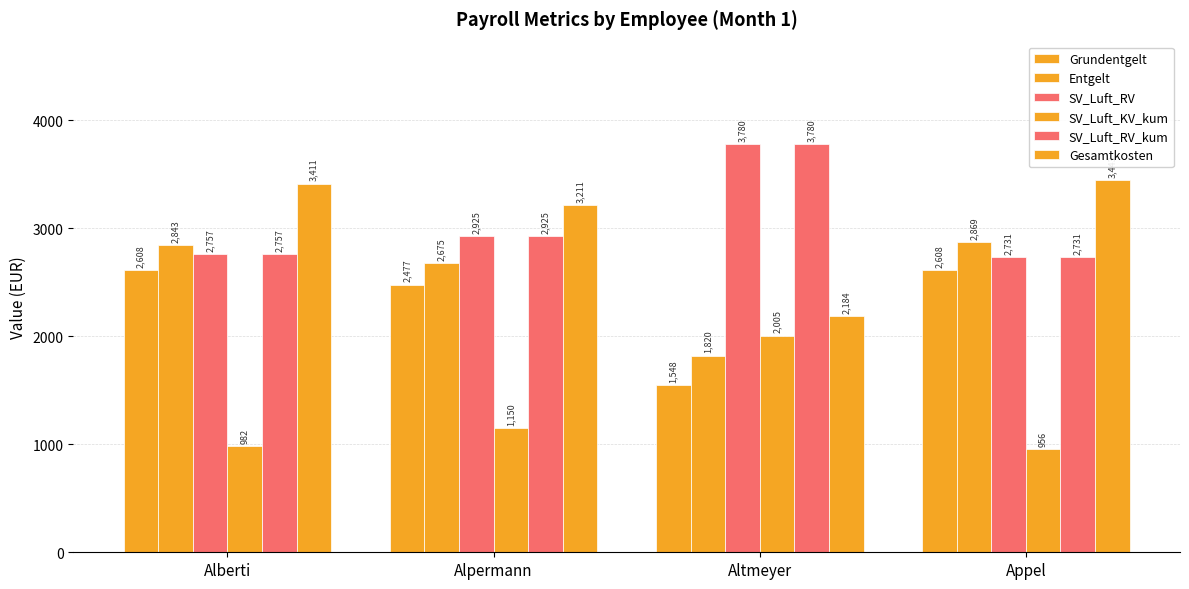

Rank the series by their maximum value, from highest to lowest.

SV_Luft_RV, SV_Luft_RV_kum, Gesamtkosten, Entgelt, Grundentgelt, SV_Luft_KV_kum